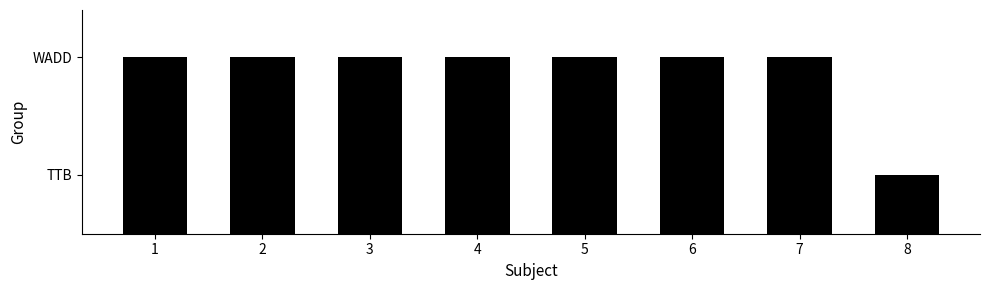

True or false: the data shows 2 at 4.

True